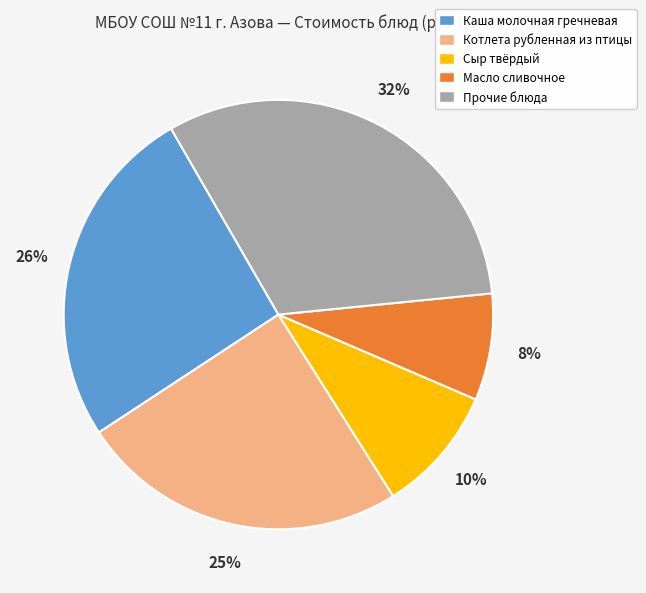

To the nearest percent, what is the difference between the largest and smallest slice percentages?

24%